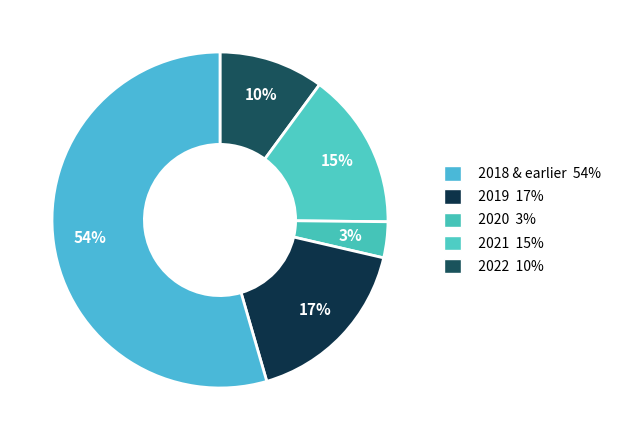

How many slices are in this pie chart?

5